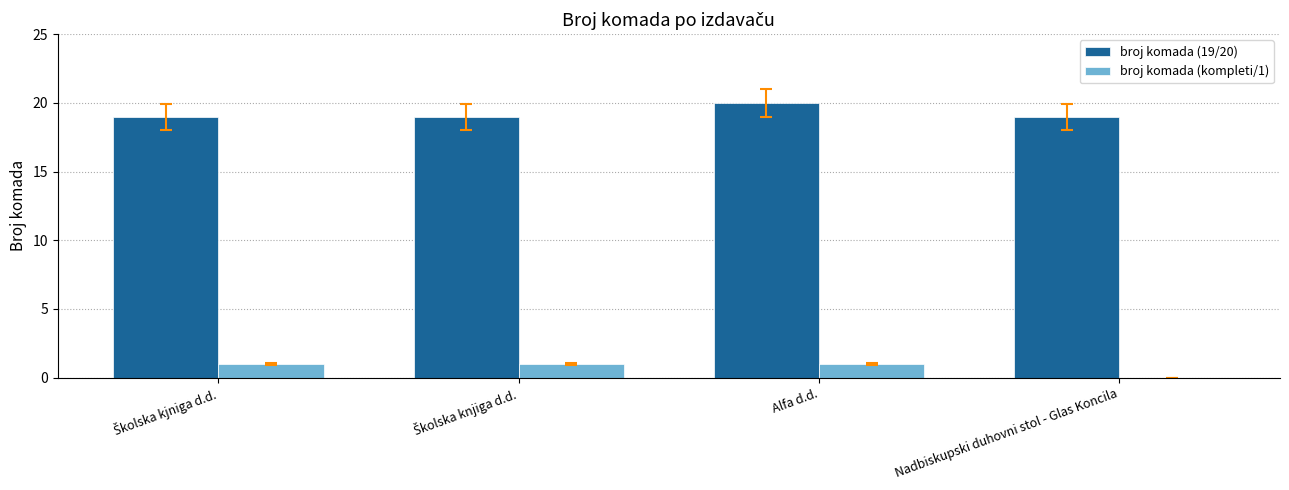

At which label does broj komada (19/20) reach its peak?

Alfa d.d.